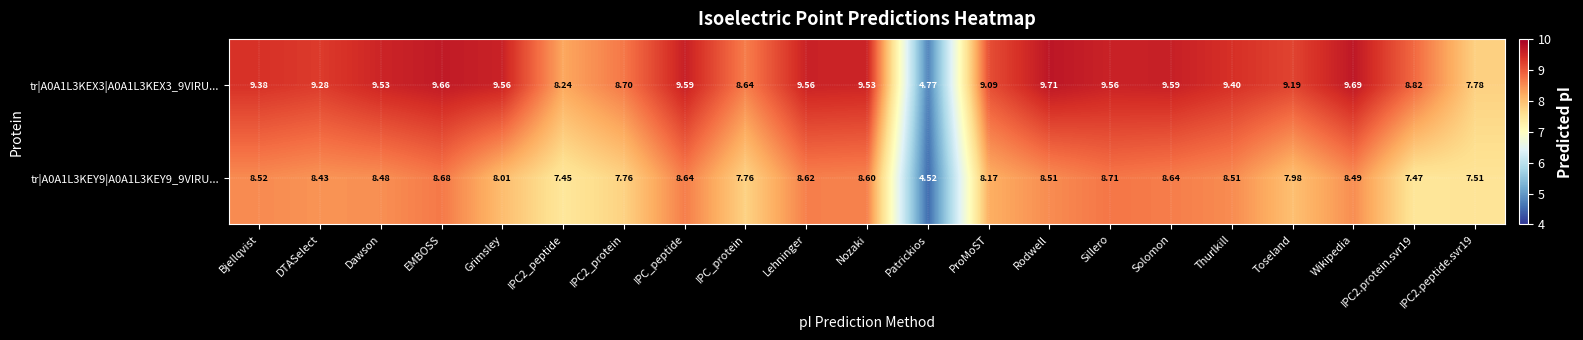

Which category has the highest value in the tr|A0A1L3KEX3|A0A1L3KEX3_9VIRU... series?

Rodwell